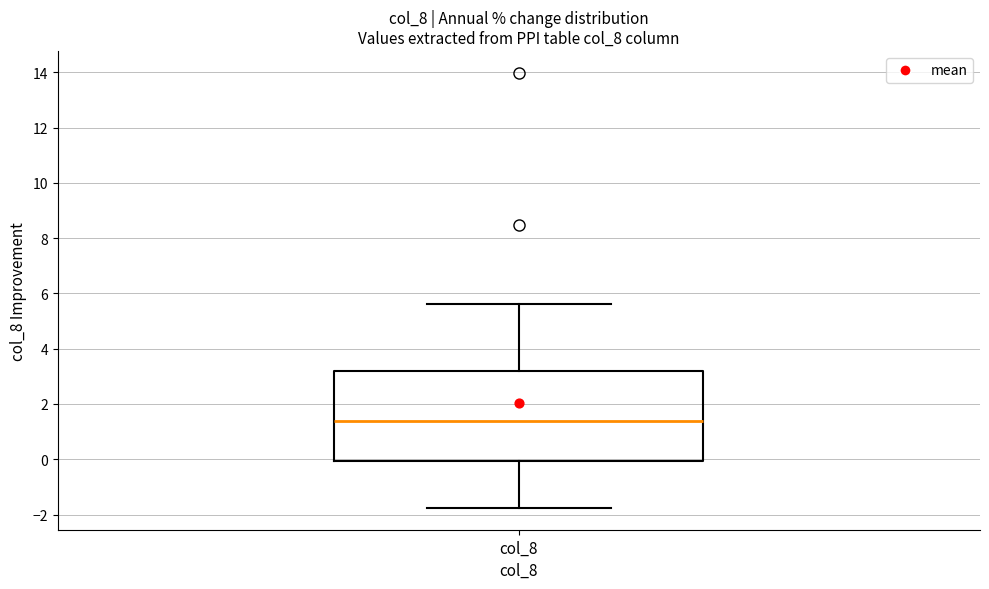

Read this box plot against the y-axis: the position of the median line, the range covered by the box, and the ends of both whiskers. The values are not printed on the chart, so give them approximately, as read against the axis.

median 1.4, box 0.0 to 3.2, whiskers -1.8 to 5.6